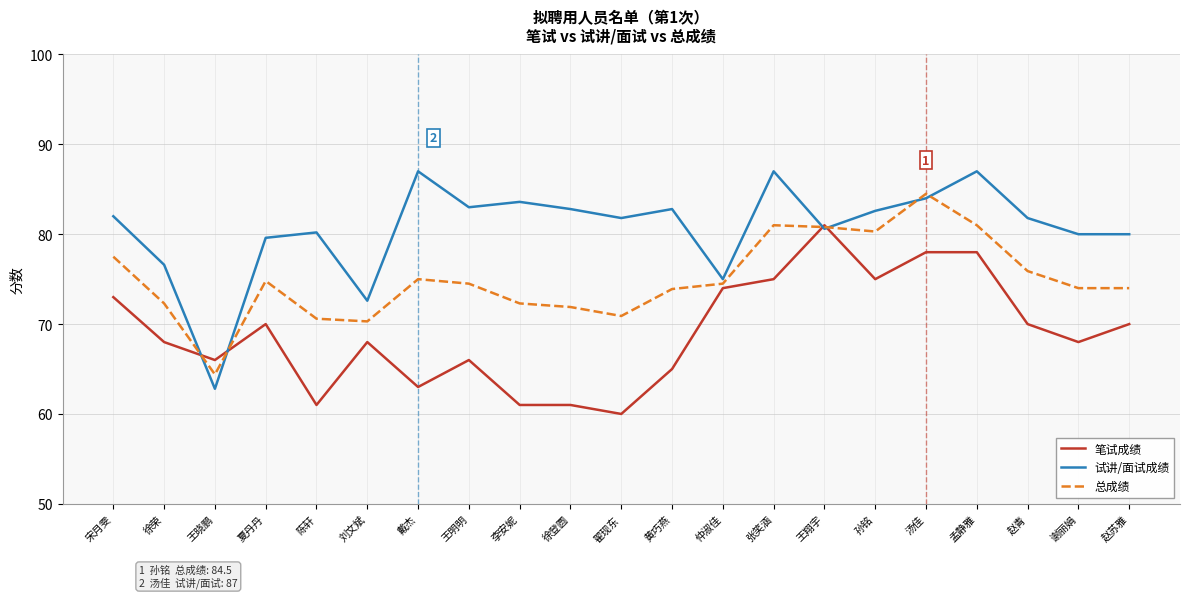

Is it true that 总成绩 equals 22.7 at 仲淑佳?

False